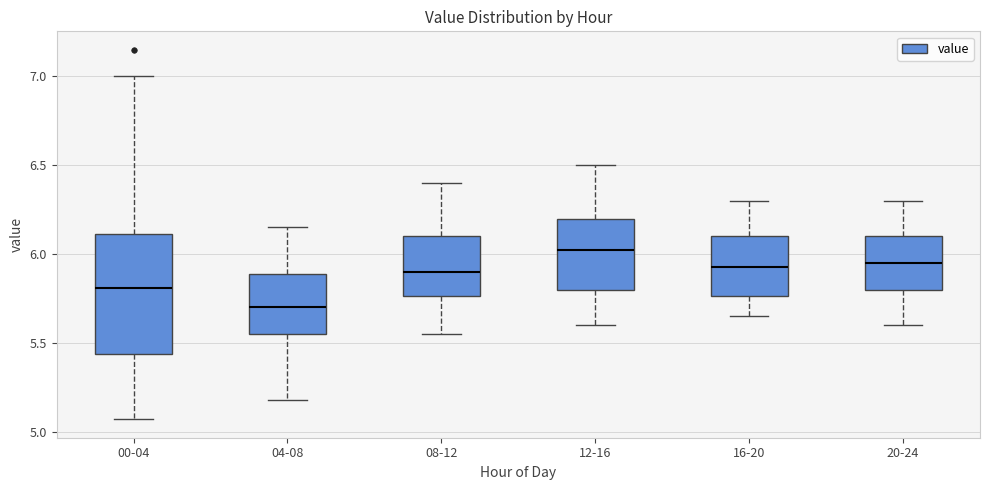

Comparing the boxes themselves (not the whiskers), which one is the tallest?

00-04